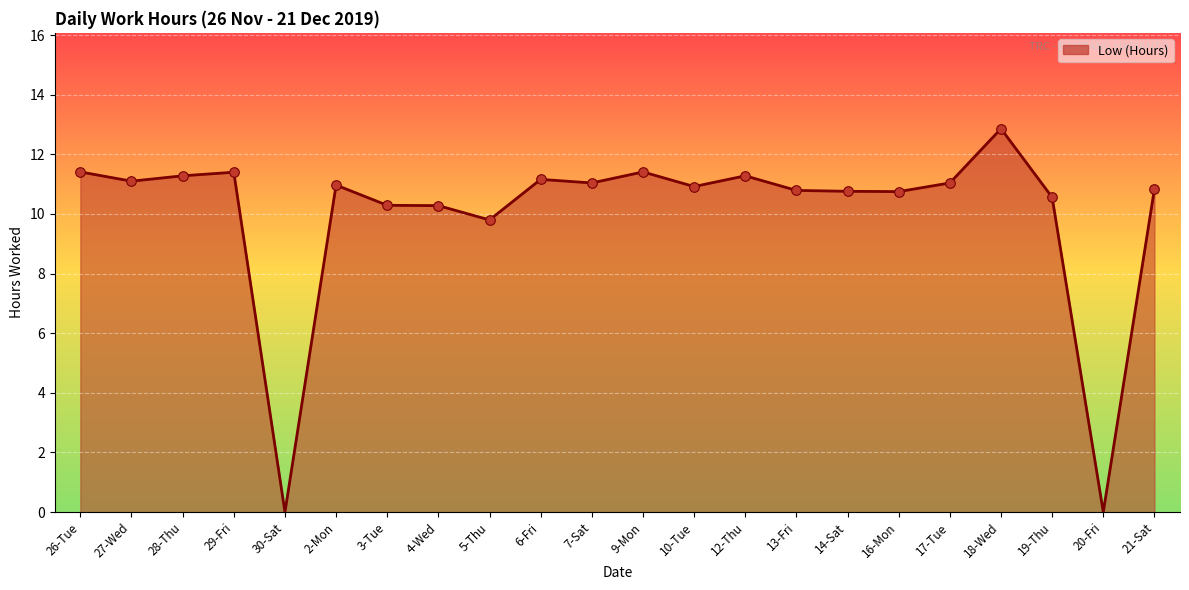

What is the change in value from 26-Tue to 20-Fri?

-11.4